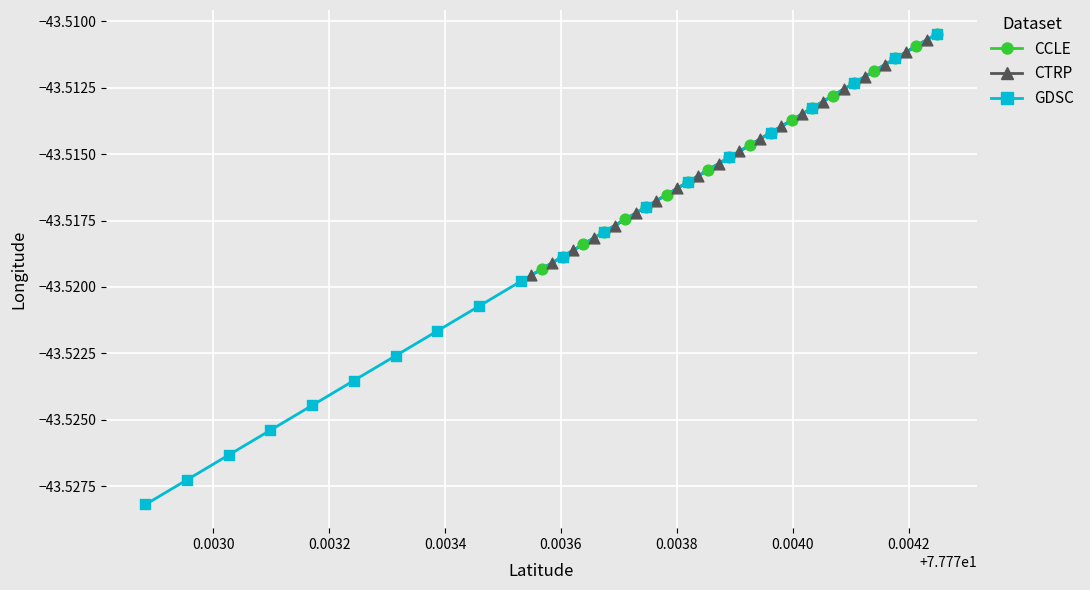

Which series has the largest Y range (max minus min)?

GDSC